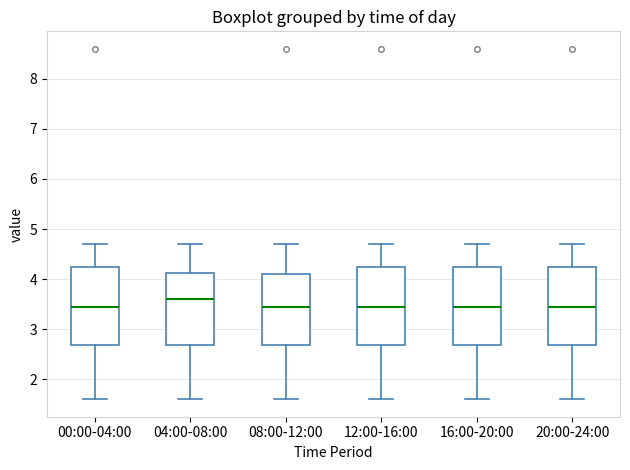

Reading left to right, transcribe this box plot: for each box, give where its median line is, the range the box spans, and where its two whiskers end, as read against the y-axis. The values are not printed on the chart, so give them approximately, as read against the axis.

00:00-04:00: median 3.4, box 2.7 to 4.2, whiskers 1.6 to 4.7
04:00-08:00: median 3.6, box 2.7 to 4.1, whiskers 1.6 to 4.7
08:00-12:00: median 3.4, box 2.7 to 4.1, whiskers 1.6 to 4.7
12:00-16:00: median 3.4, box 2.7 to 4.2, whiskers 1.6 to 4.7
16:00-20:00: median 3.4, box 2.7 to 4.2, whiskers 1.6 to 4.7
20:00-24:00: median 3.4, box 2.7 to 4.2, whiskers 1.6 to 4.7